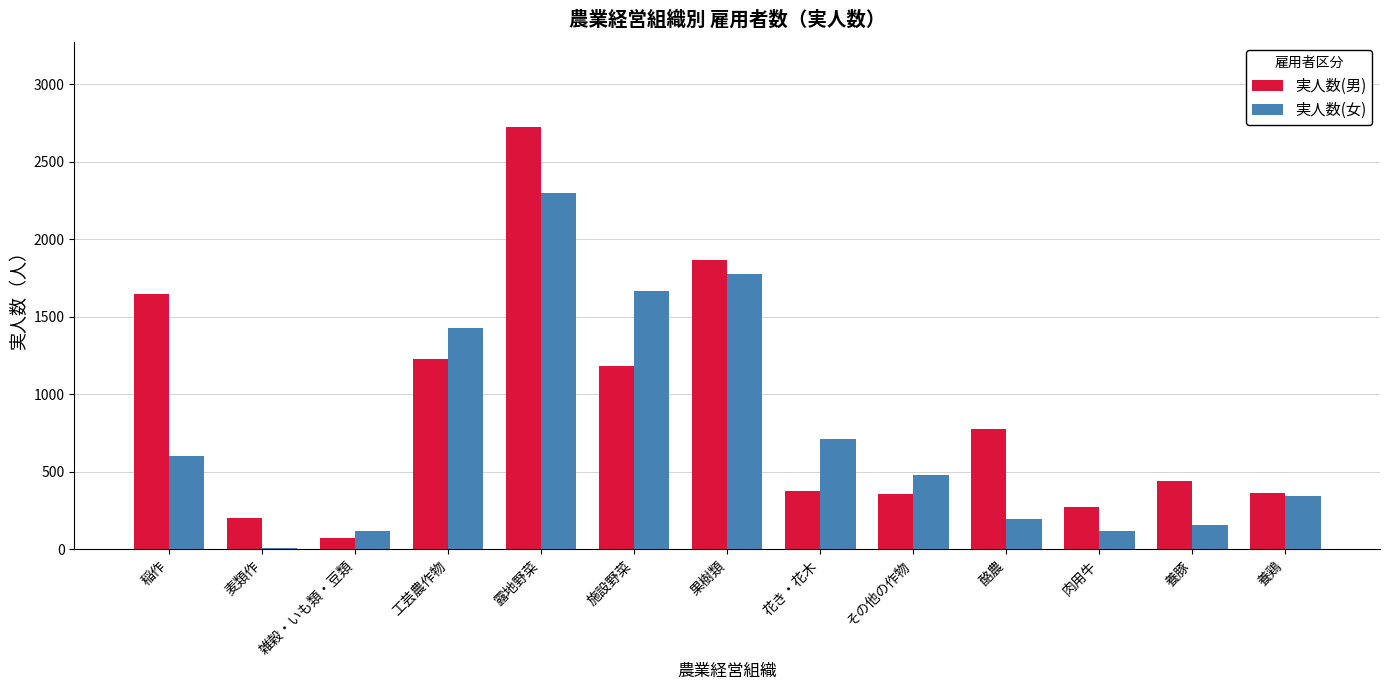

At which label does 実人数(男) reach its peak?

露地野菜